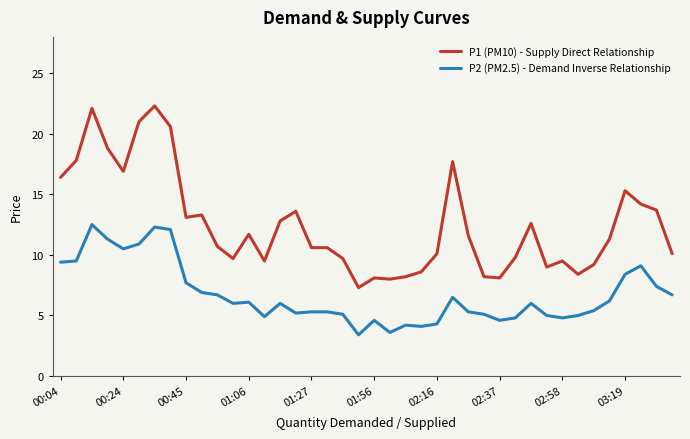

Which series has the widest spread of values?

P1 (PM10) - Supply Direct Relationship